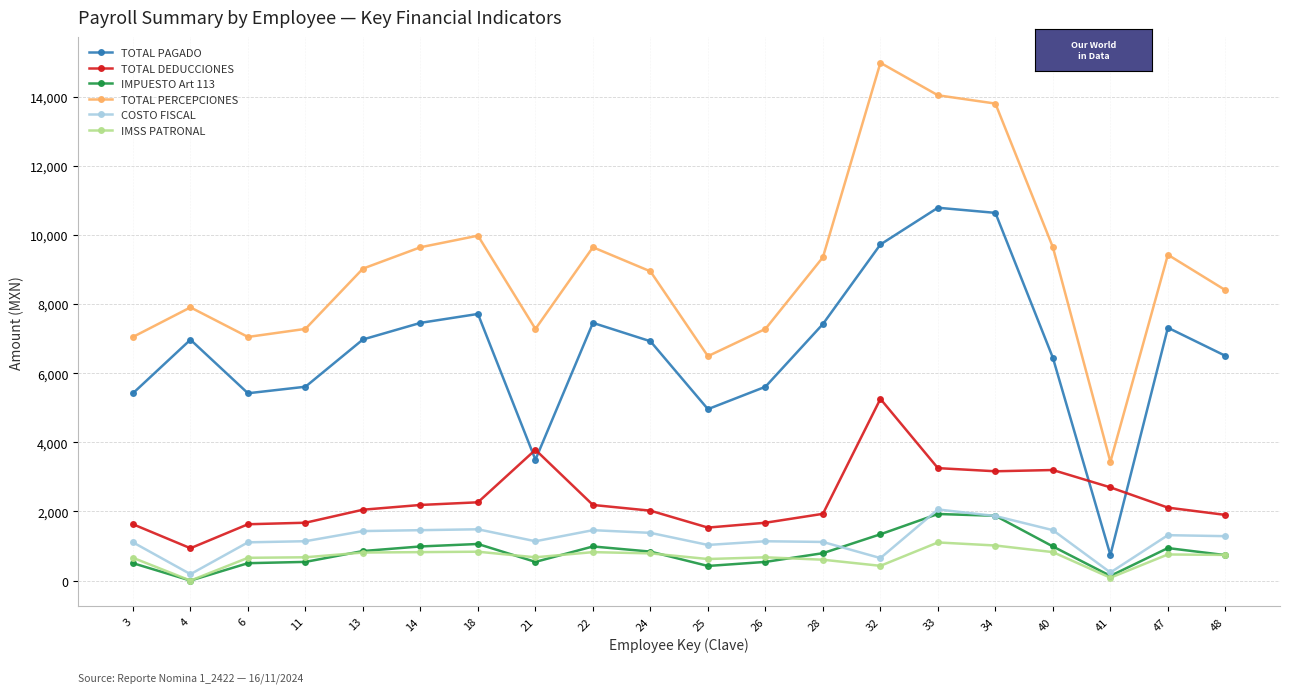

What is the average value of the IMPUESTO Art 113 series?

825.2